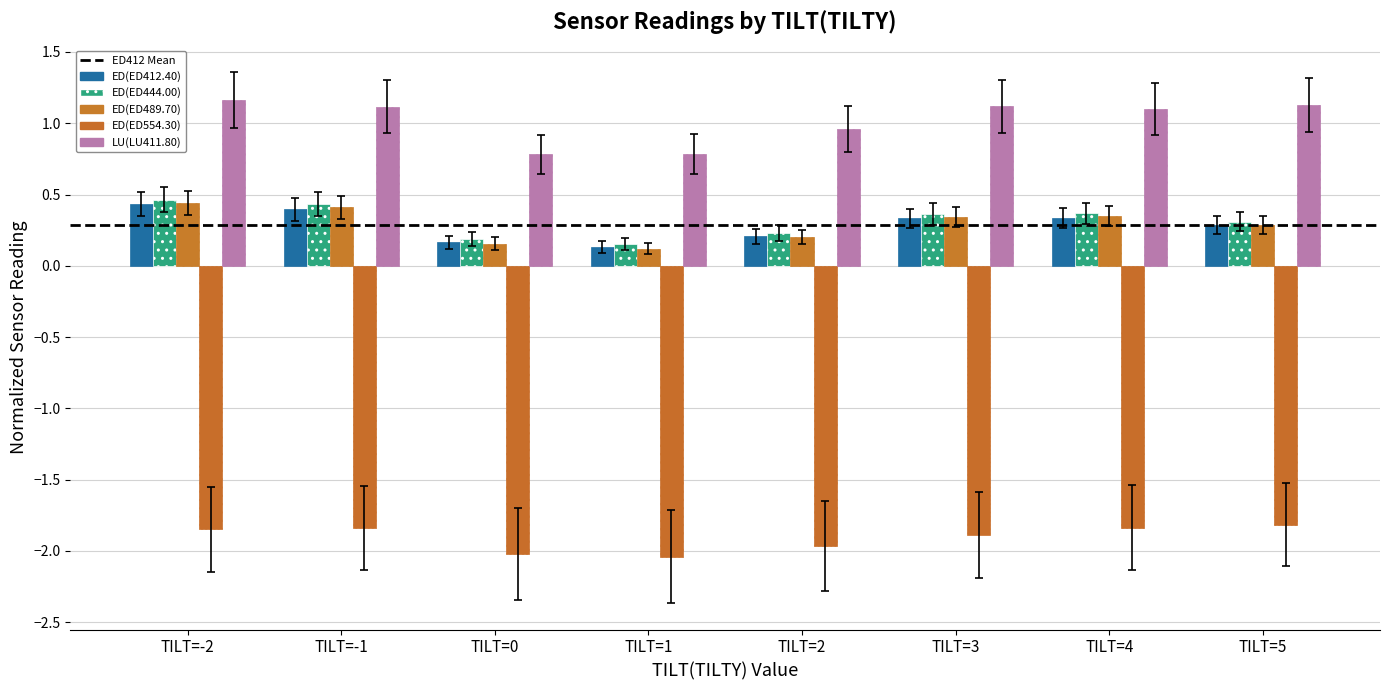

How many data points does each series have?

8